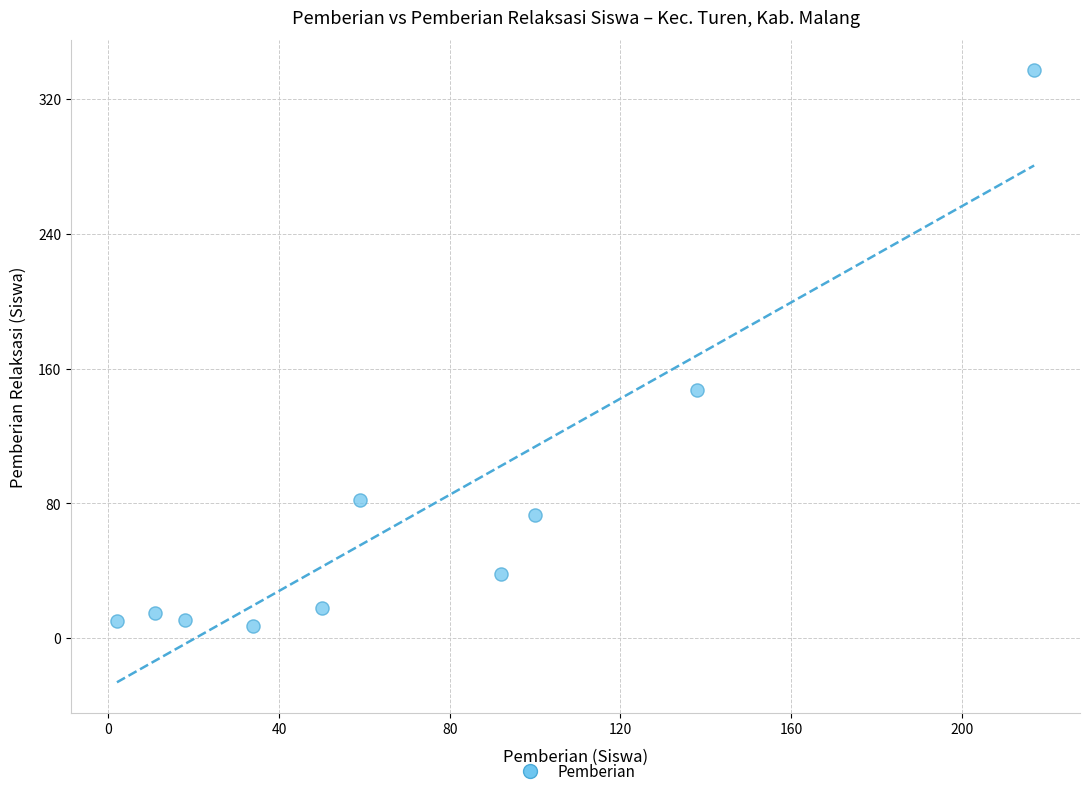

What Y value in the scatter plot is closest to 172?

147